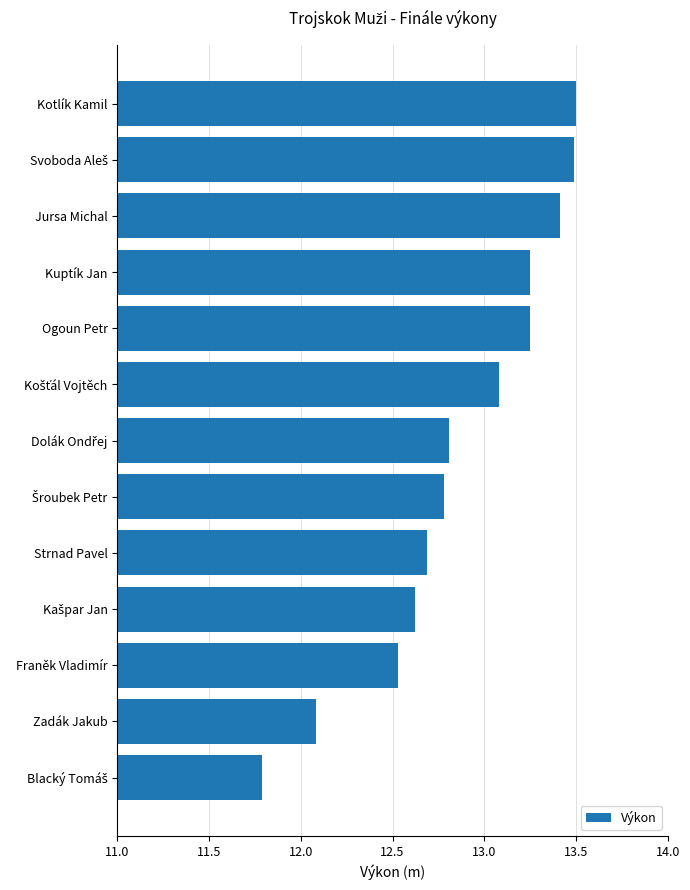

Read the value at Zadák Jakub.

12.1